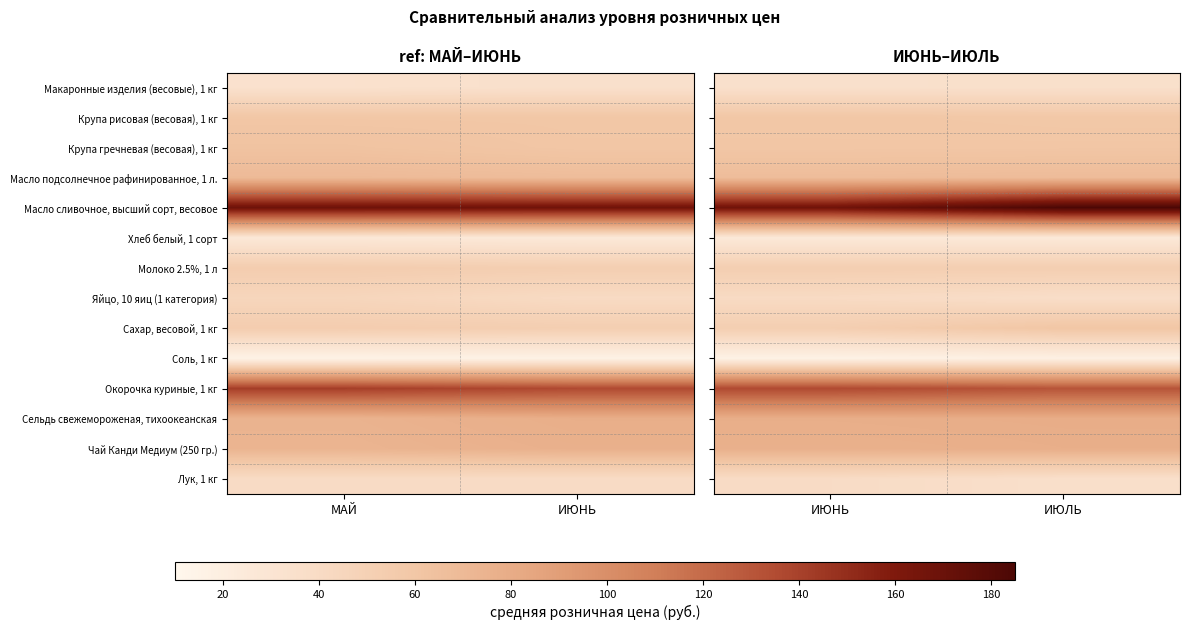

Which has a higher value, МАЙ or ИЮНЬ?

ИЮНЬ